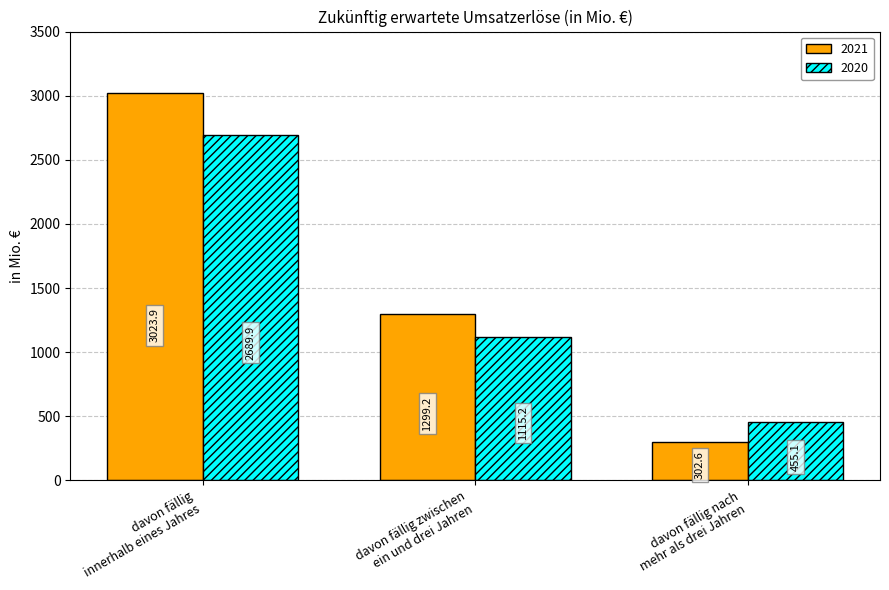

What is the label of the 2nd bar from the left?

davon fällig zwischen
ein und drei Jahren